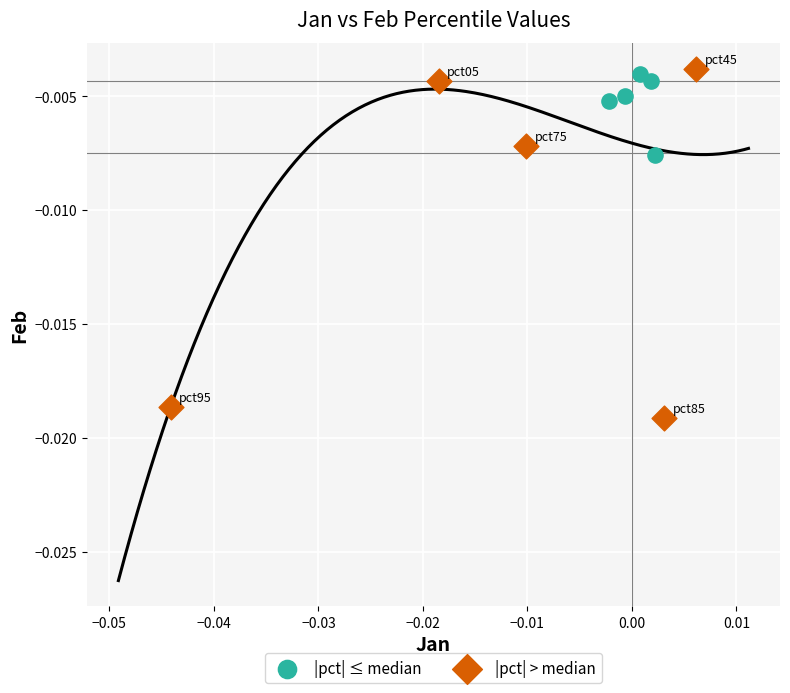

Which series has the widest spread of Y values?

|pct| > median